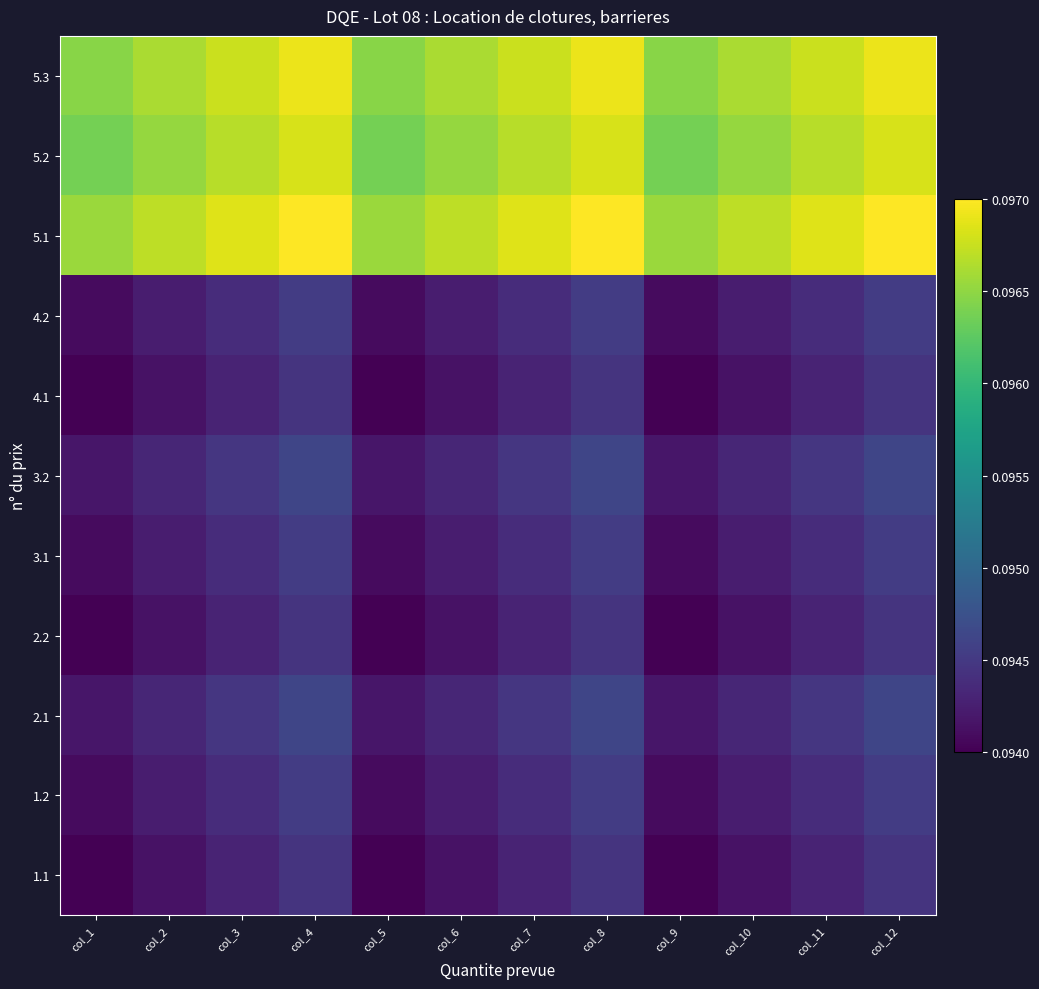

What is the minimum value shown in the chart?

0.1